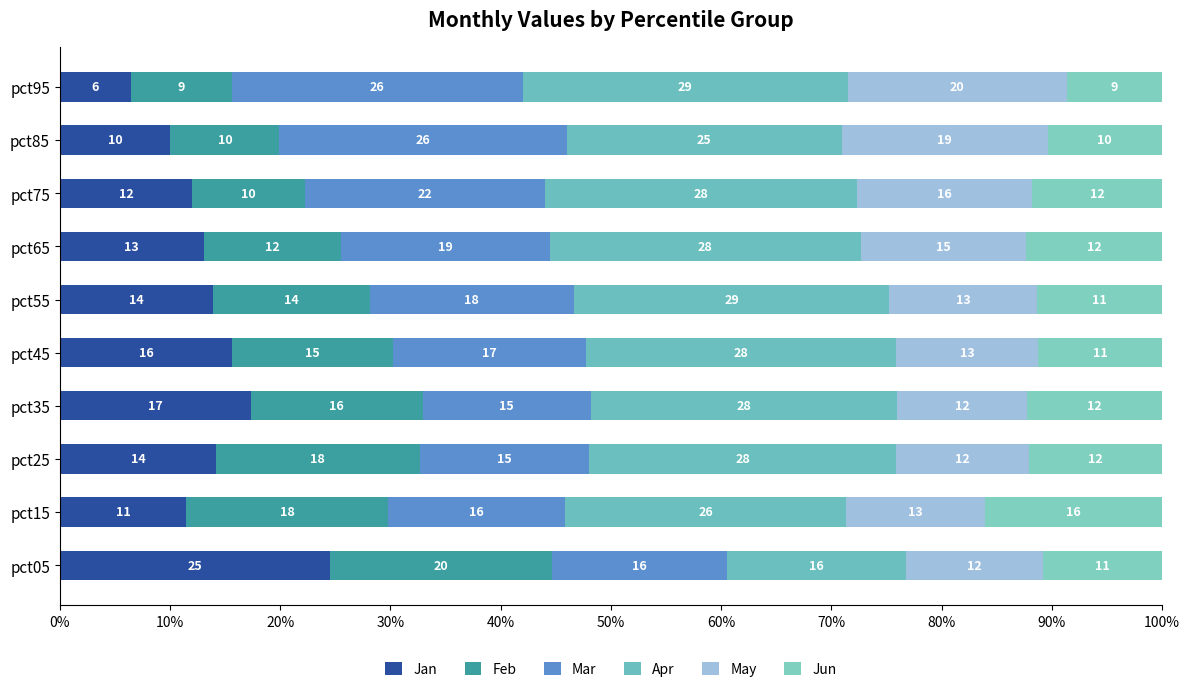

How many values in the Jan series exceed 13?

6